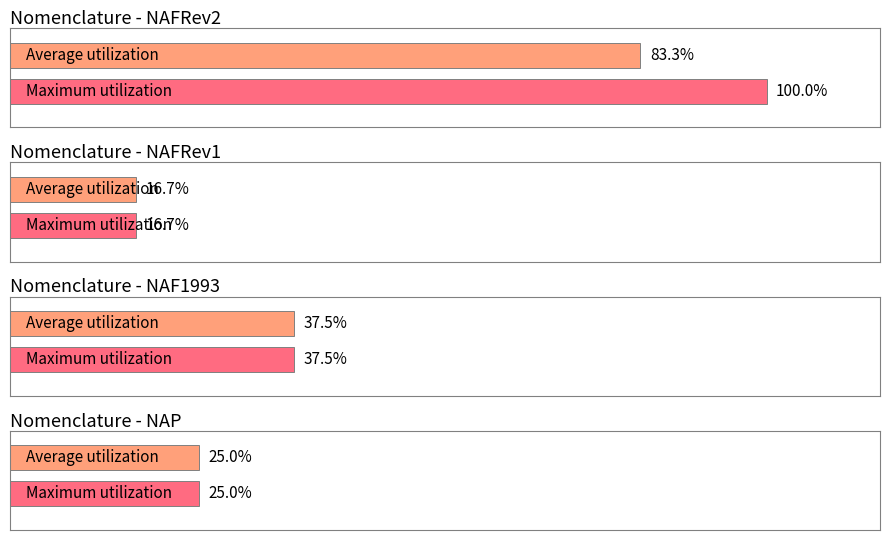

Are the bars grouped side by side (vs. stacked)?

No